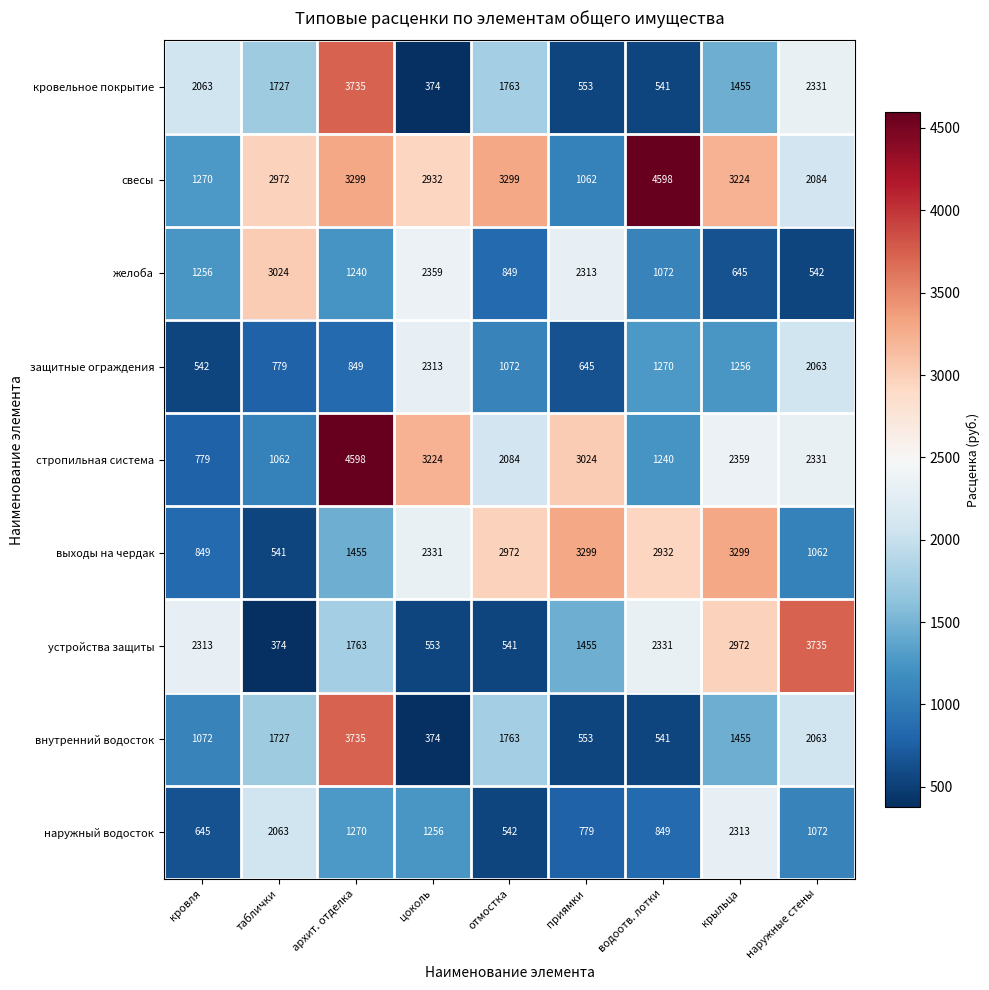

Which series changed the most between кровля and приямки?

выходы на чердак